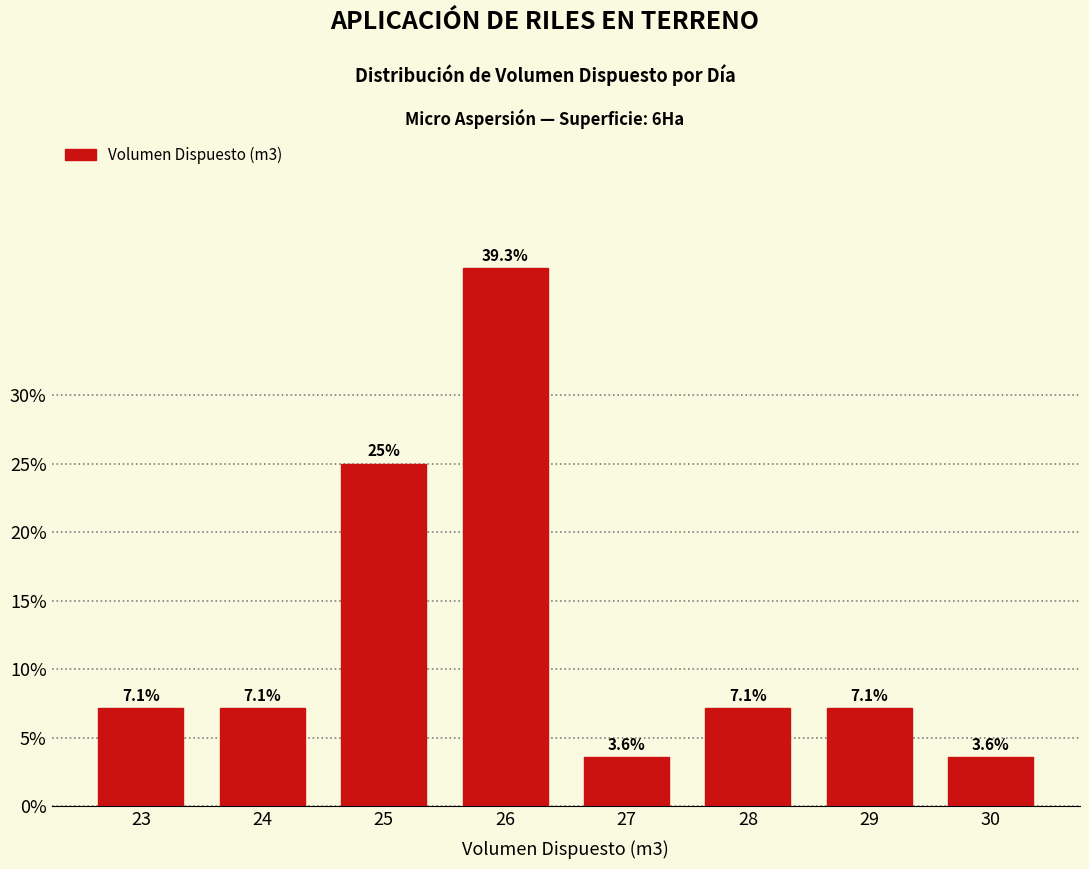

Reading left to right, list all the values displayed in this chart.

23=7.1	24=7.1	25=25.0	26=39.3	27=3.6	28=7.1	29=7.1	30=3.6